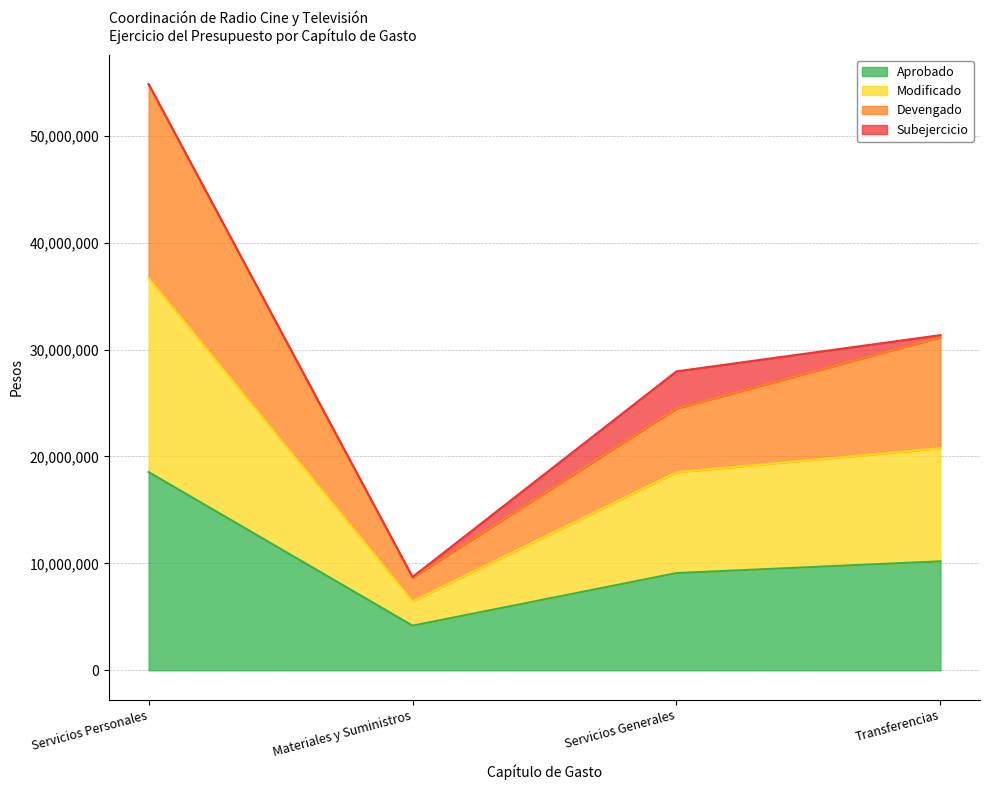

True or false: Aprobado and Modificado cross at least once.

False